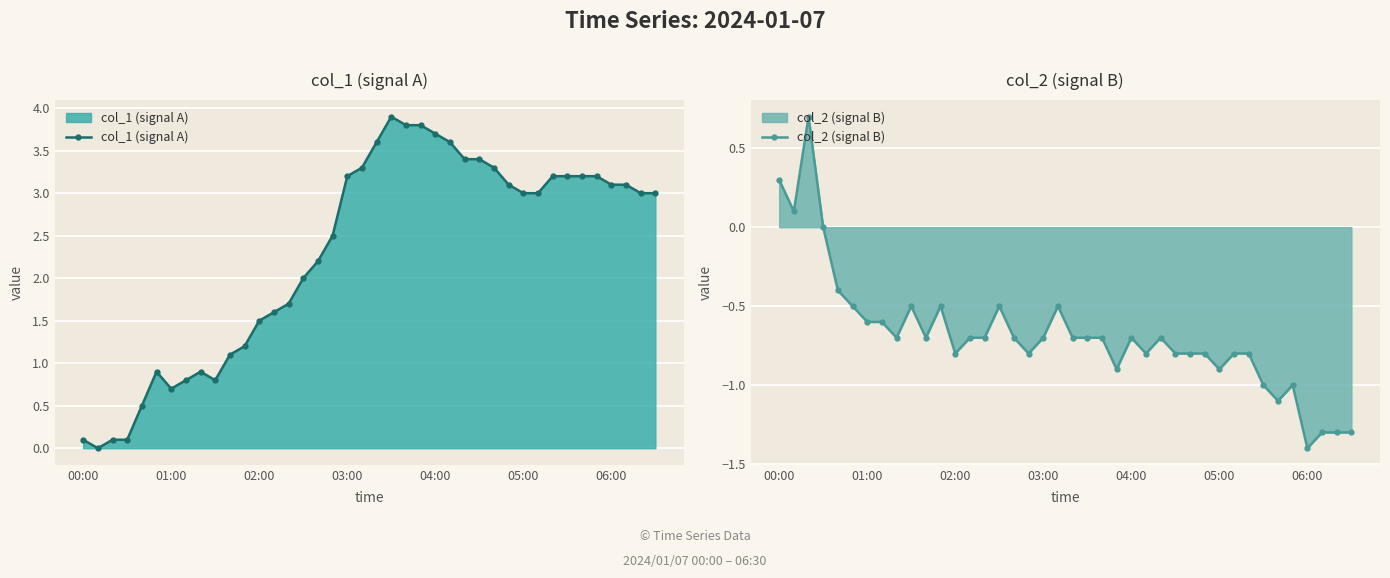

What is the lowest value of the col_2 (signal B) series?

-1.4